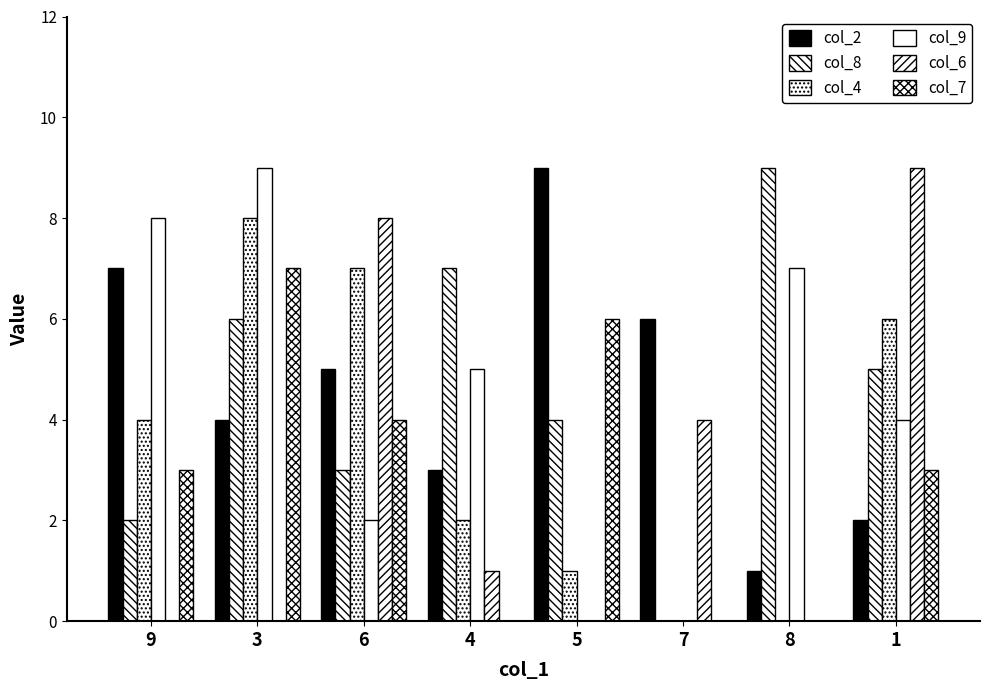

Count the number of data series in this chart.

6